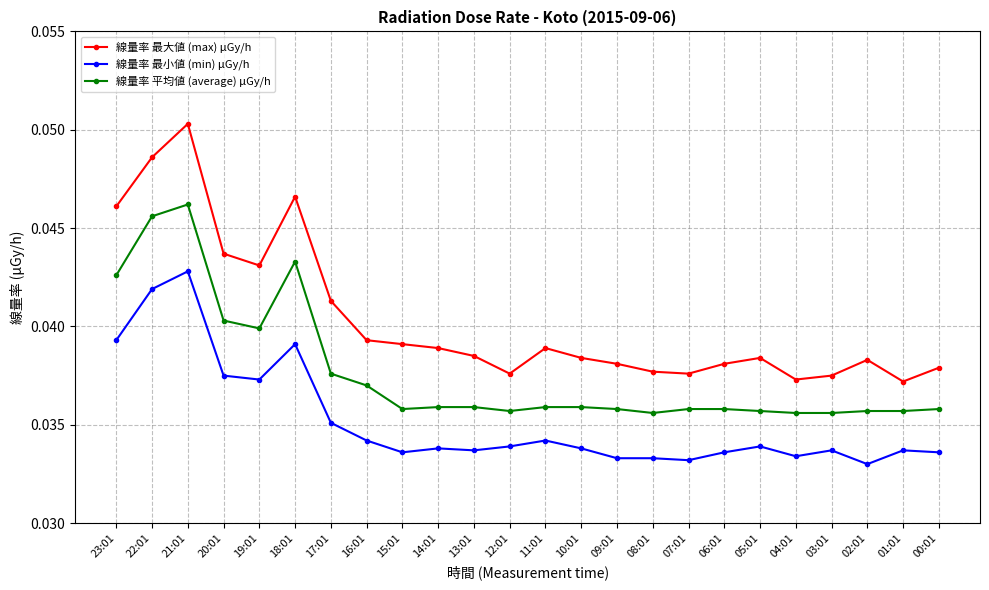

What is the label of the 20th point from the right?

19:01